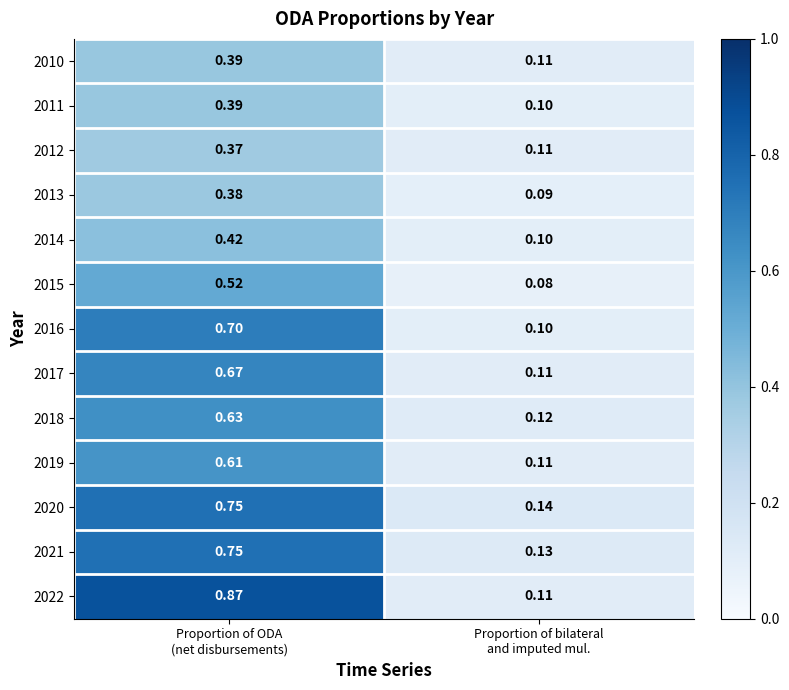

What is the total value across all series at Proportion of bilateral
and imputed mul.?

1.4